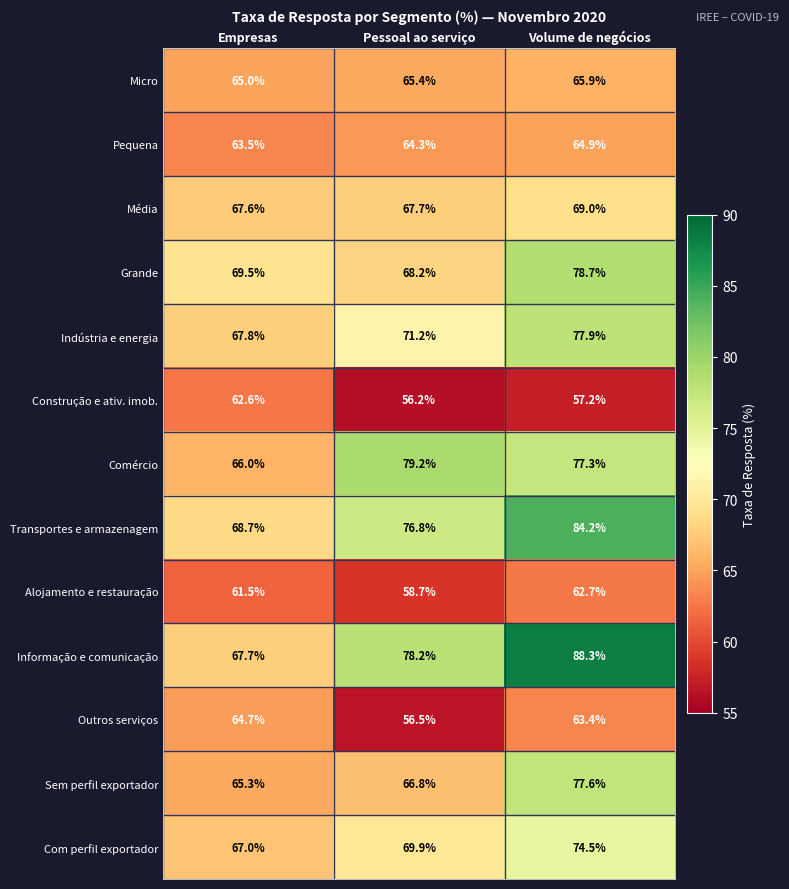

Which series has the largest range (max minus min)?

Informação e comunicação